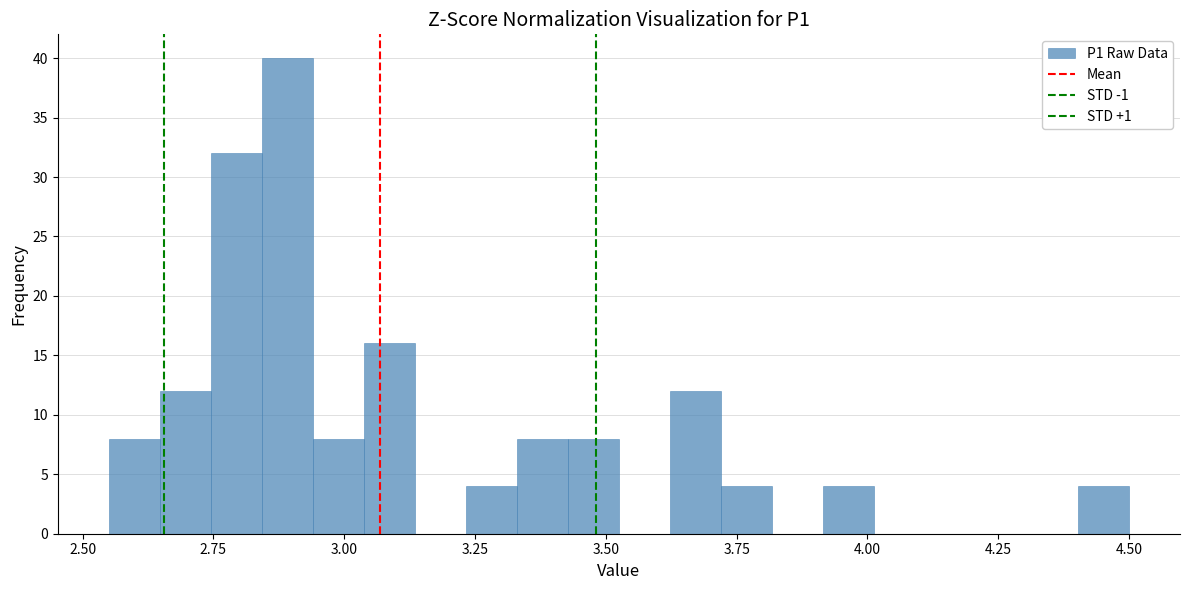

Around what value on the x-axis is the tallest bar? Give the approximate position of its centre, as read against the axis.

2.90